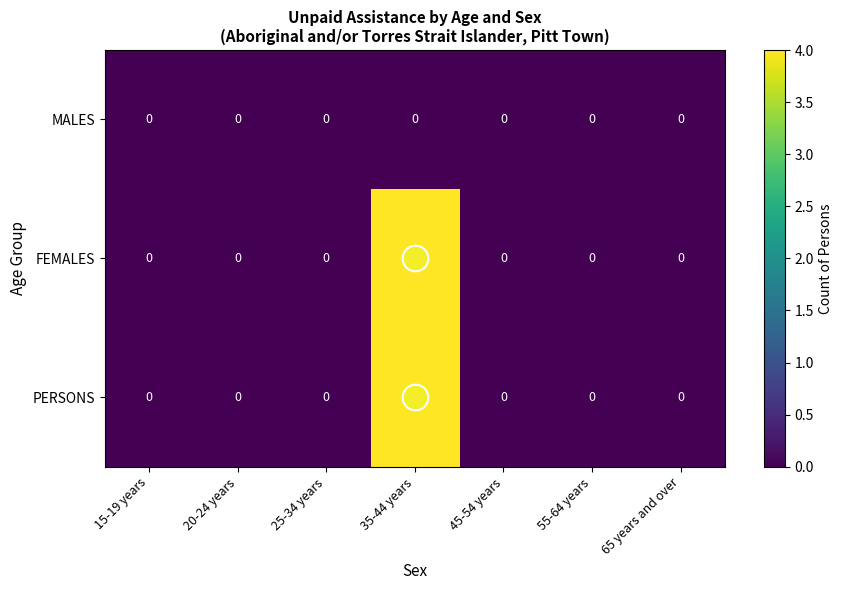

True or false: FEMALES has a value of 0 at 25-34 years.

True